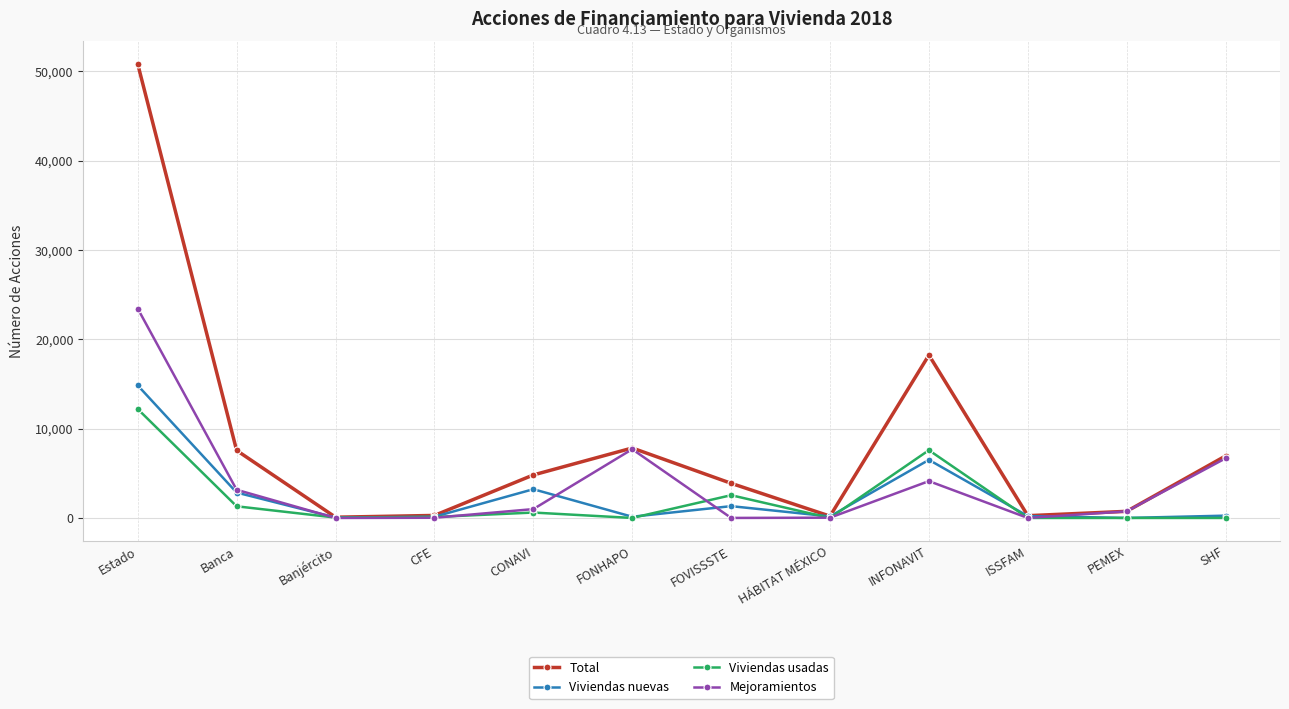

At which category does Viviendas usadas reach its first local peak?

CONAVI